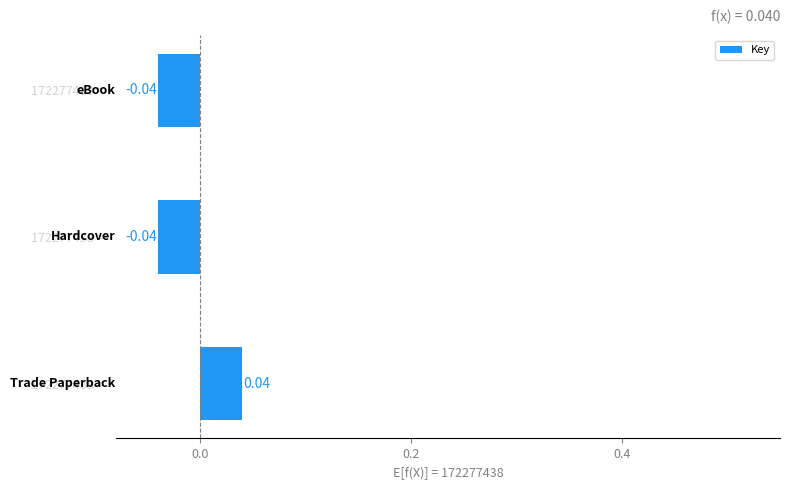

Does the chart contain any negative values?

Yes